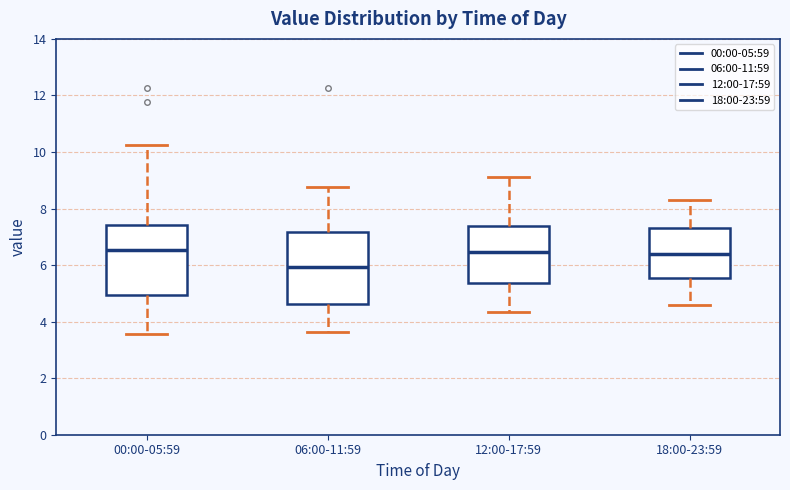

Which box's median line is the lowest?

06:00-11:59